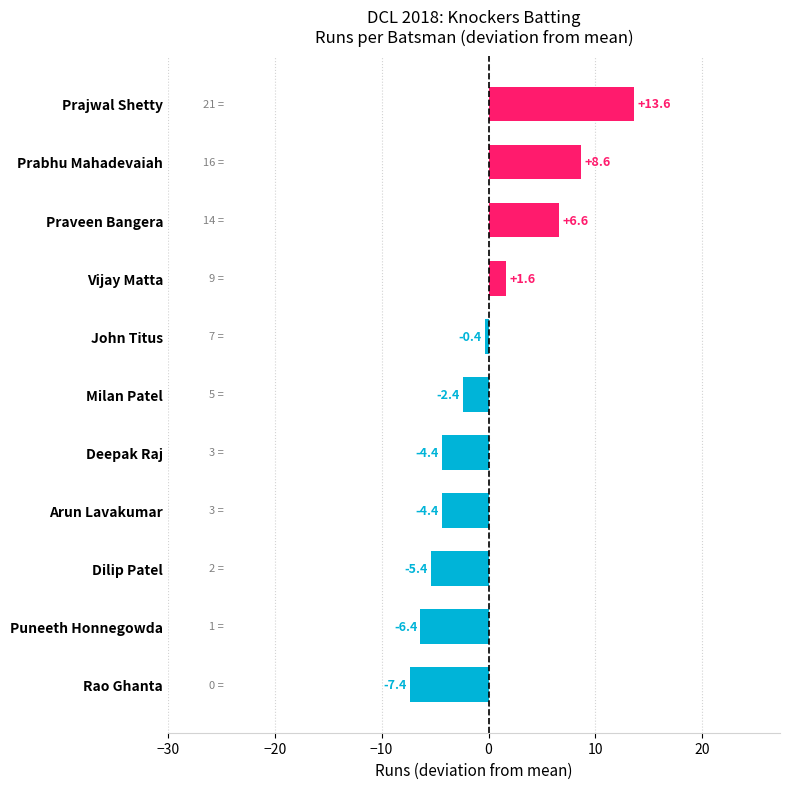

True or false: the data shows 8.6 at Prabhu Mahadevaiah.

True